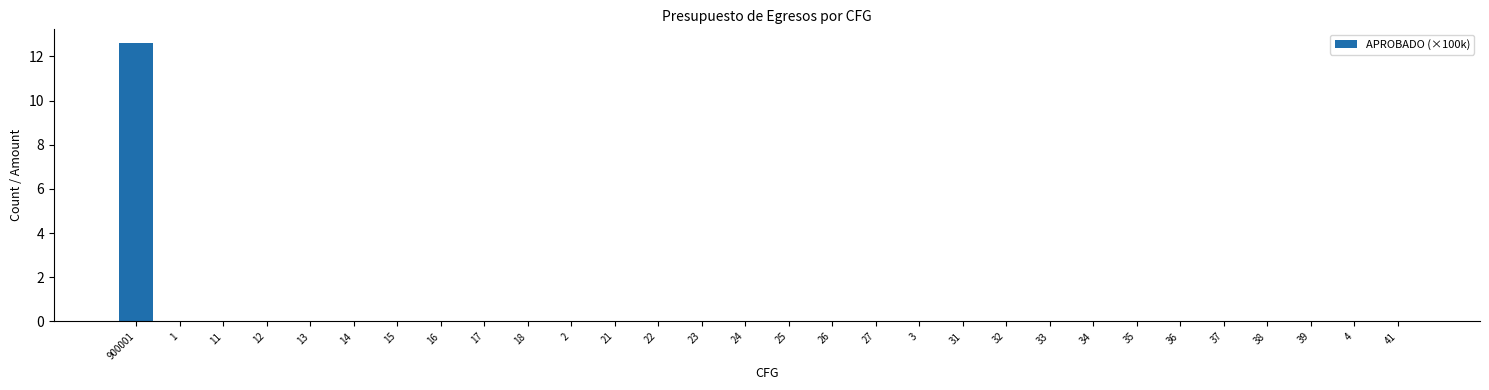

Reading left to right, transcribe all the data shown in this chart.

900001=12.6	1=0.0	11=0.0	12=0.0	13=0.0	14=0.0	15=0.0	16=0.0	17=0.0	18=0.0	2=0.0	21=0.0	22=0.0	23=0.0	24=0.0	25=0.0	26=0.0	27=0.0	3=0.0	31=0.0	32=0.0	33=0.0	34=0.0	35=0.0	36=0.0	37=0.0	38=0.0	39=0.0	4=0.0	41=0.0